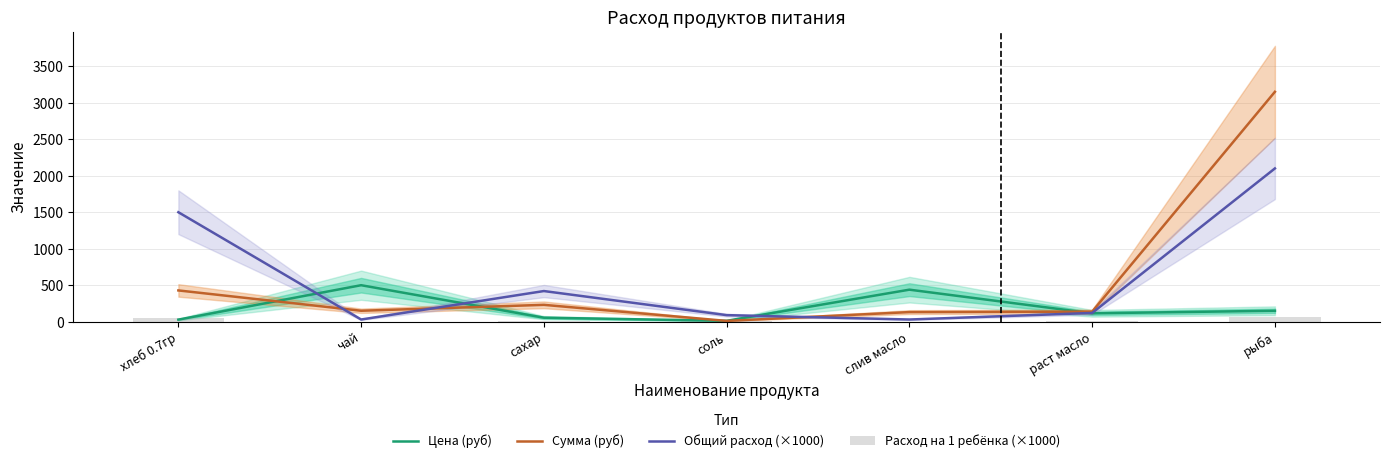

At рыба, list the series in order from smallest to largest.

Расход на 1 ребёнка (×1000), Цена (руб), Общий расход (×1000), Сумма (руб)